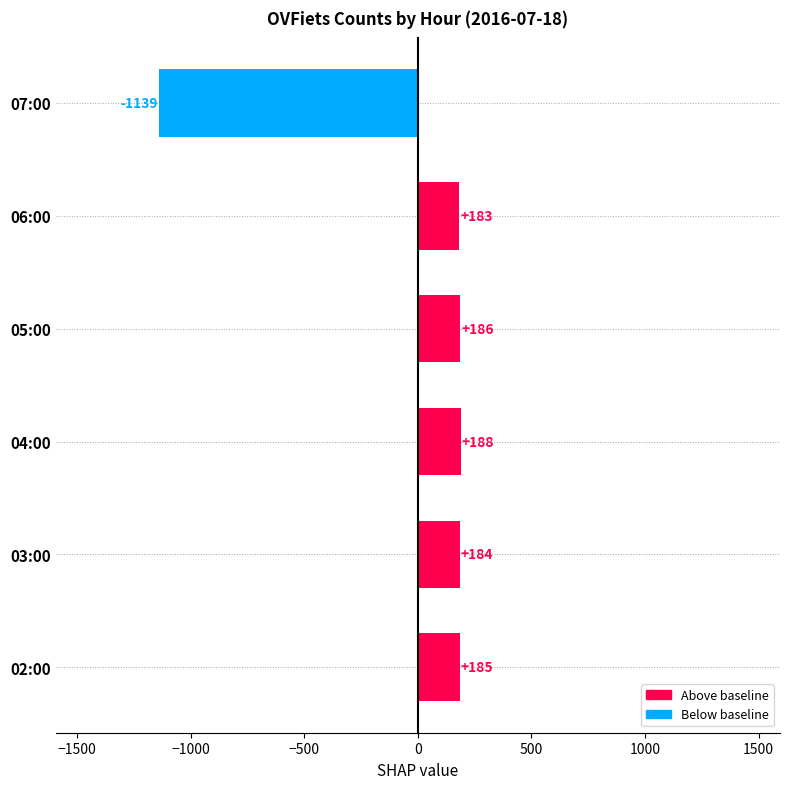

How many values are above zero?

5